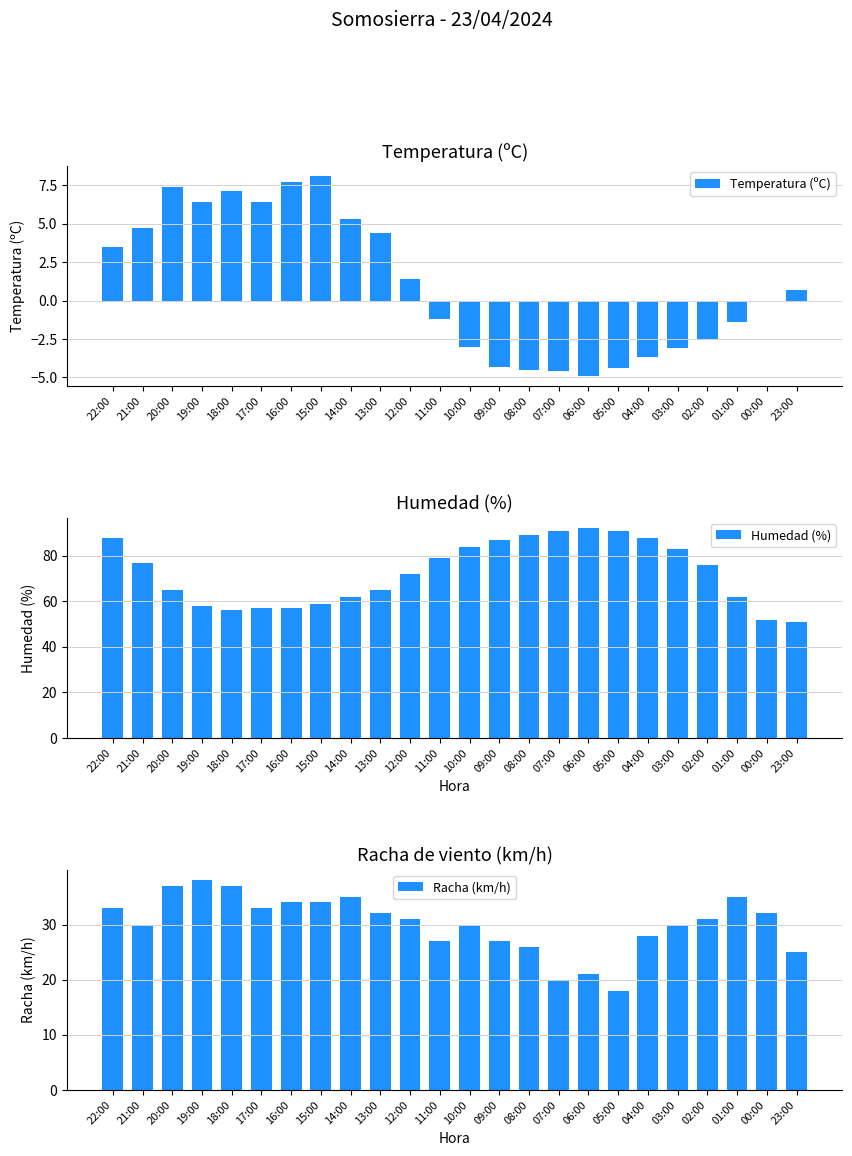

Rank the series by their average value, from lowest to highest.

Temperatura (ºC), Racha (km/h), Humedad (%)